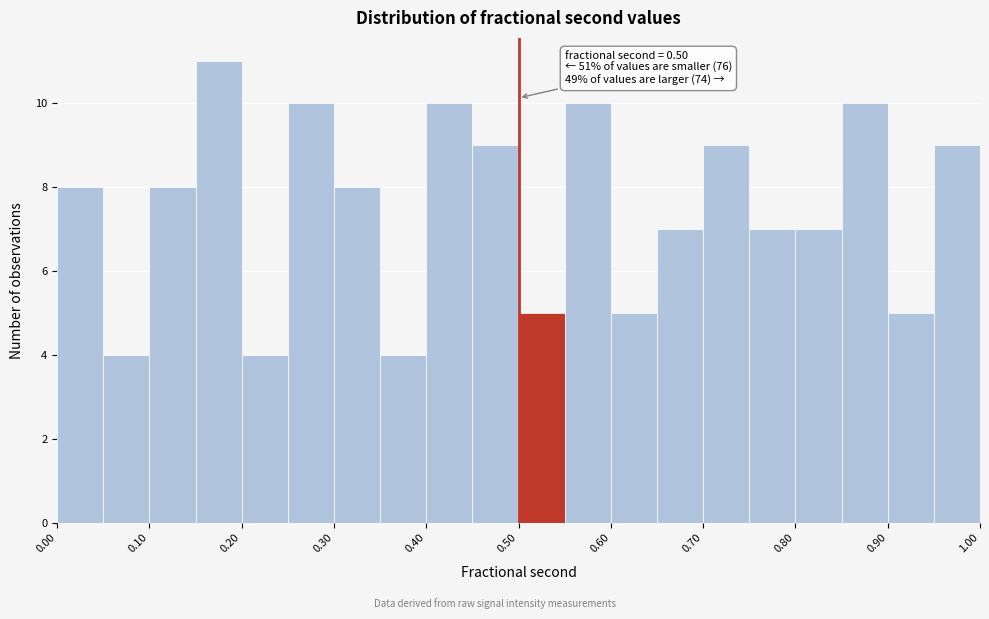

Over which range of the x-axis is the bar tallest?

0.15 to 0.20